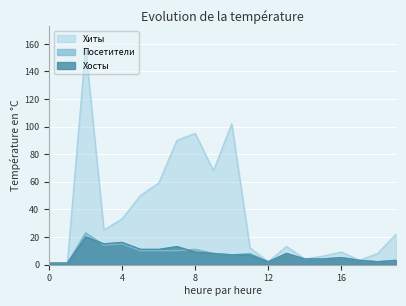

The value of Хосты at 12 is 2. True or false?

True